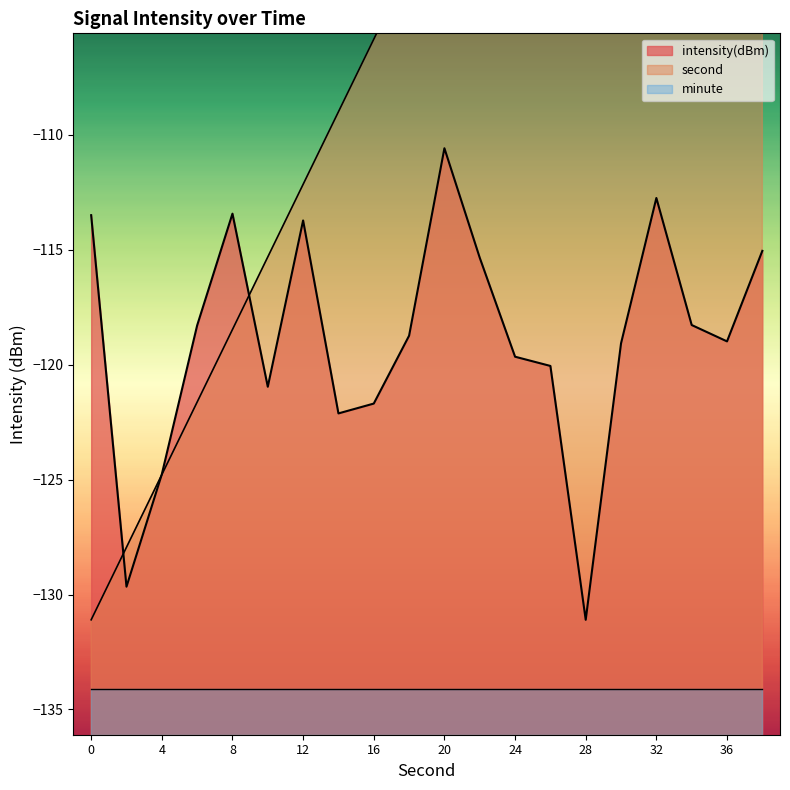

True or false: second has a value of -112.2 at 12.

True